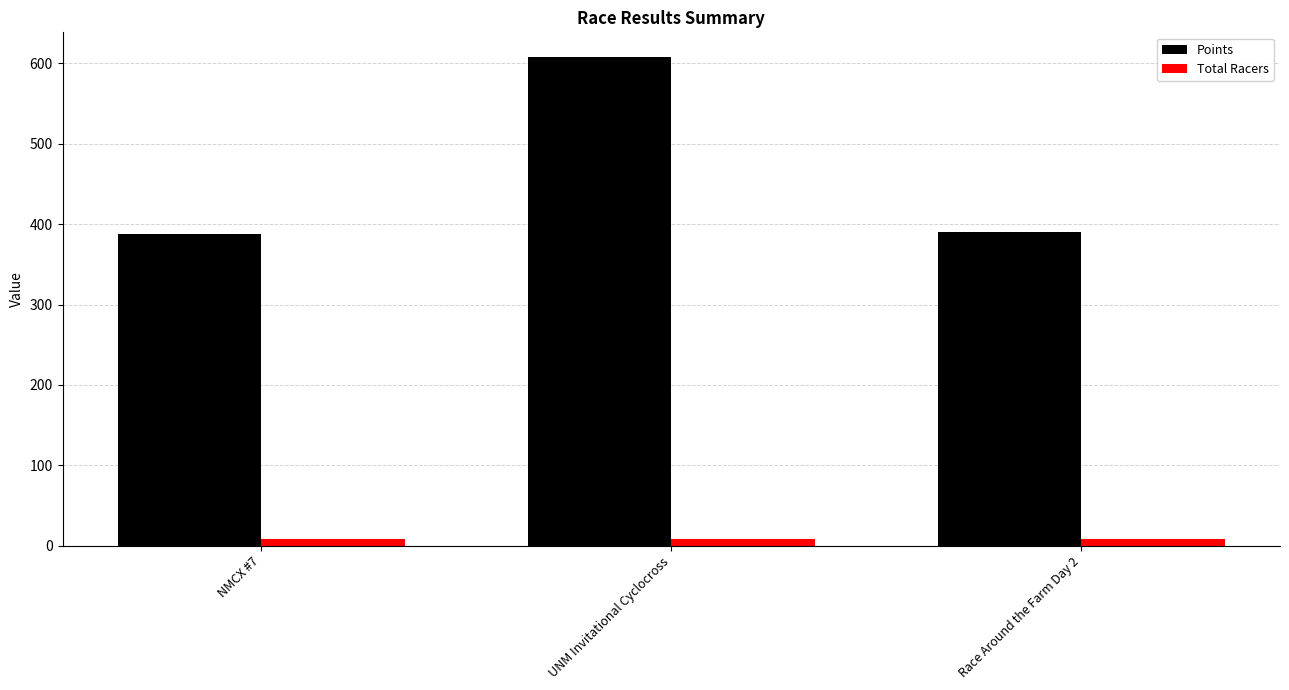

The value of Points at UNM Invitational Cyclocross is 608.3. True or false?

True